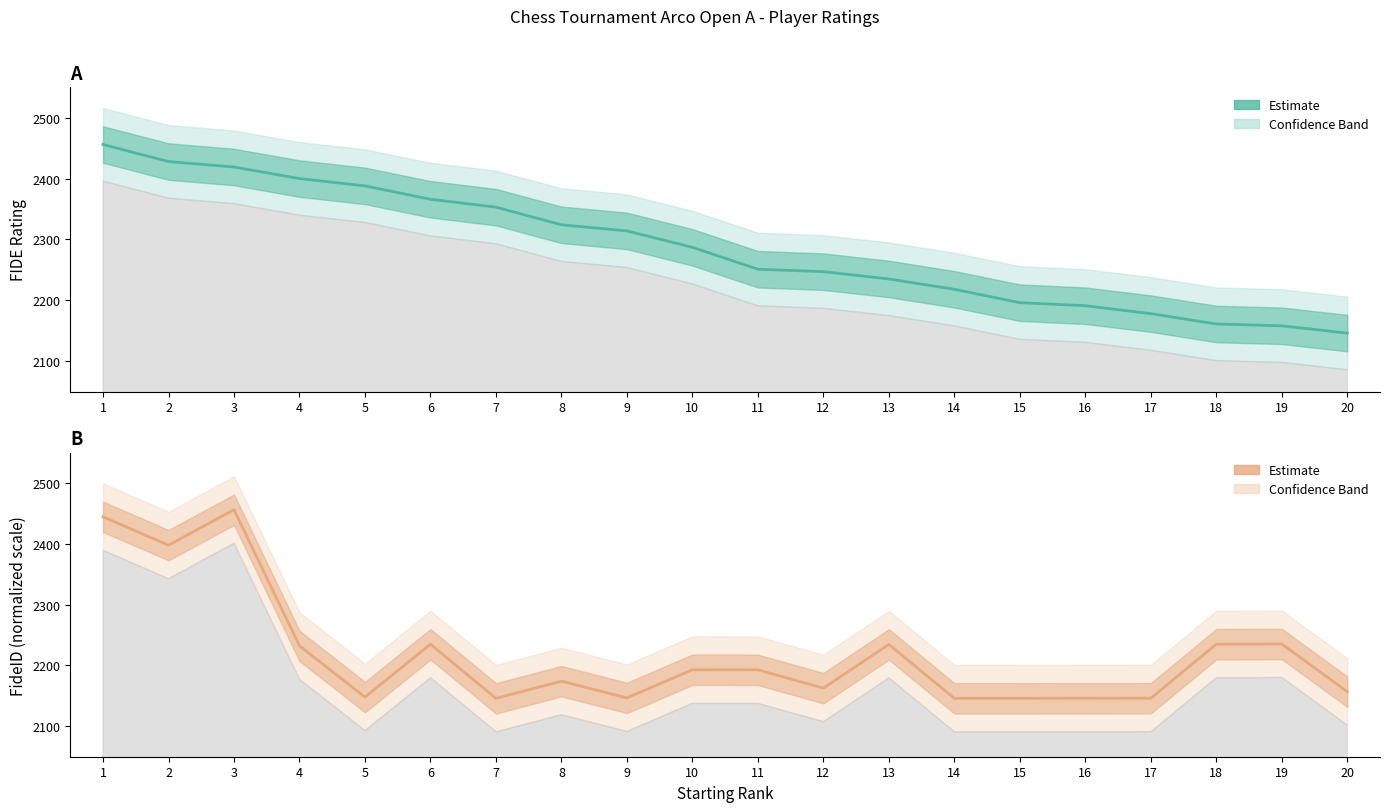

What is the difference between the maximum and minimum values in the RtgI (Estimate) series?

310.0